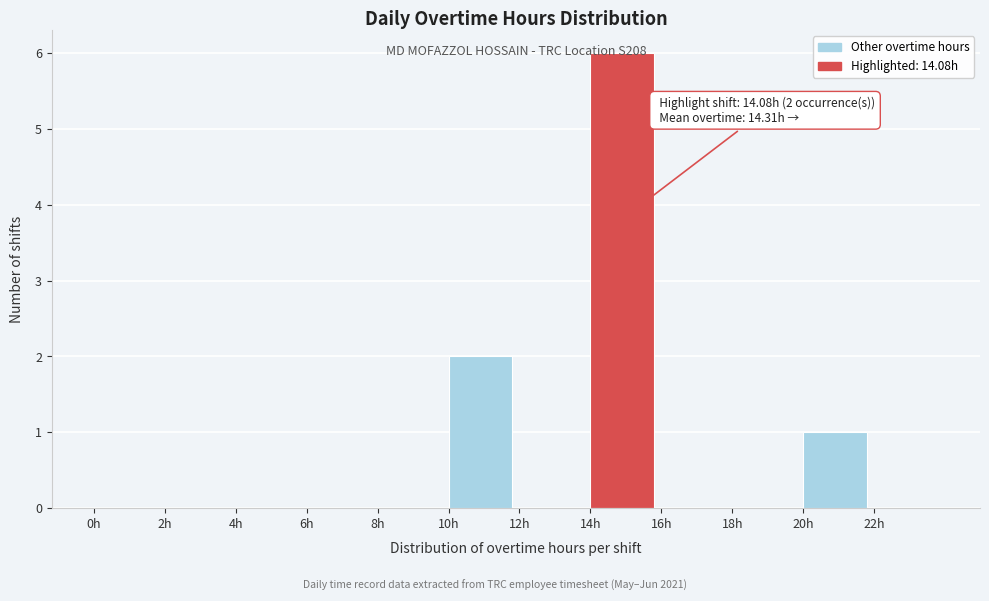

Which range on the x-axis has the tallest bar?

14 to 16